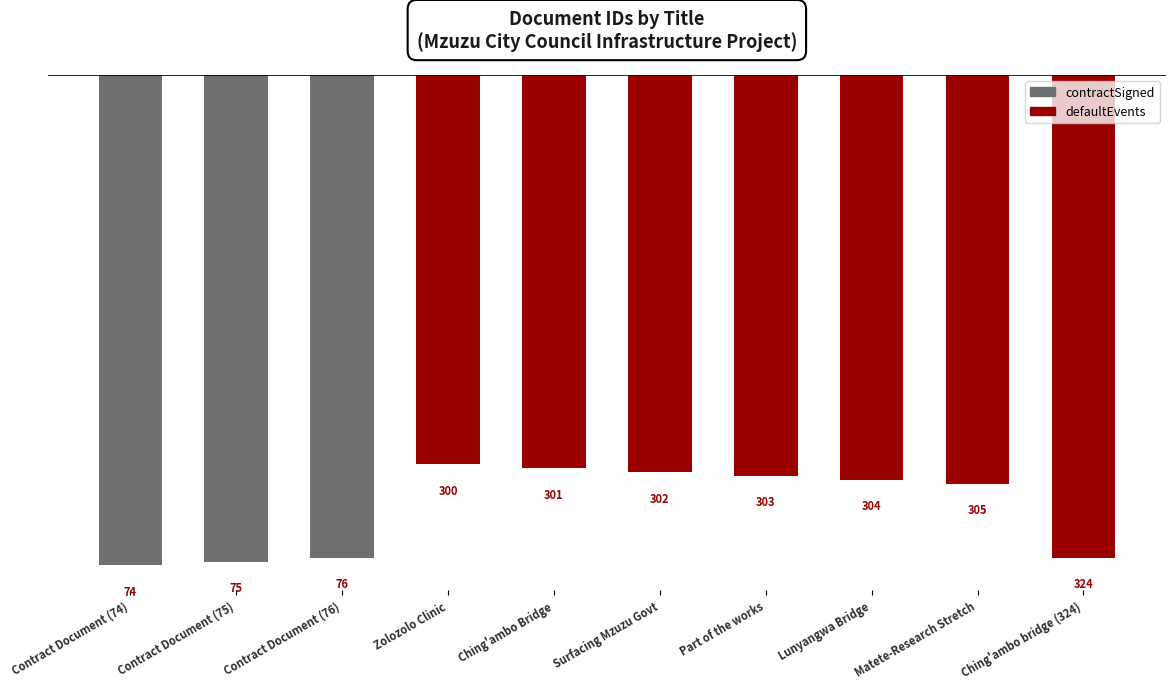

List the labels in order of value, smallest first.

Contract Document (74), Contract Document (75), Contract Document (76), Ching'ambo bridge (324), Matete-Research Stretch, Lunyangwa Bridge, Part of the works, Surfacing Mzuzu Govt, Ching'ambo Bridge, Zolozolo Clinic